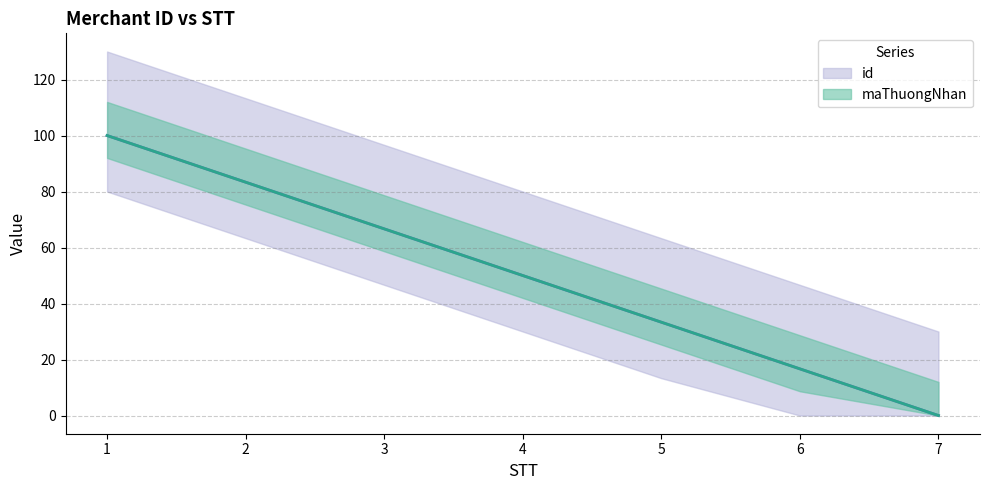

How many values in the id series are below 50?

3